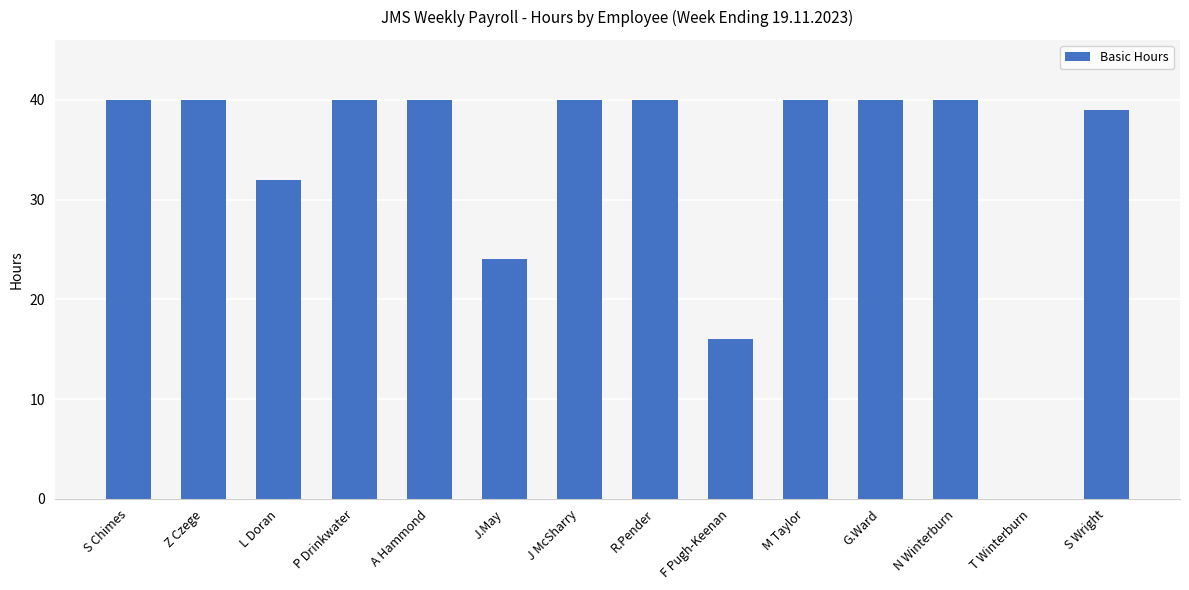

Reading left to right, transcribe all the data shown in this chart.

S Chimes=40.0	Z Czege=40.0	L Doran=32.0	P Drinkwater=40.0	A Hammond=40.0	J.May=24.0	J McSharry=40.0	R.Pender=40.0	F Pugh-Keenan=16.0	M Taylor=40.0	G.Ward=40.0	N Winterburn=40.0	T Winterburn=0.0	S Wright=39.0